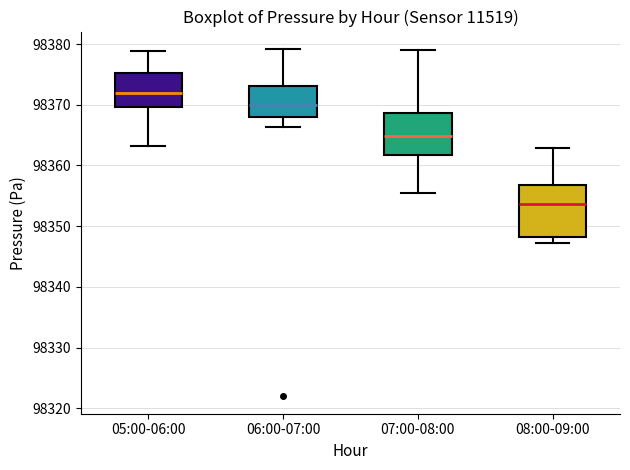

Which box's median line is the lowest?

08:00-09:00